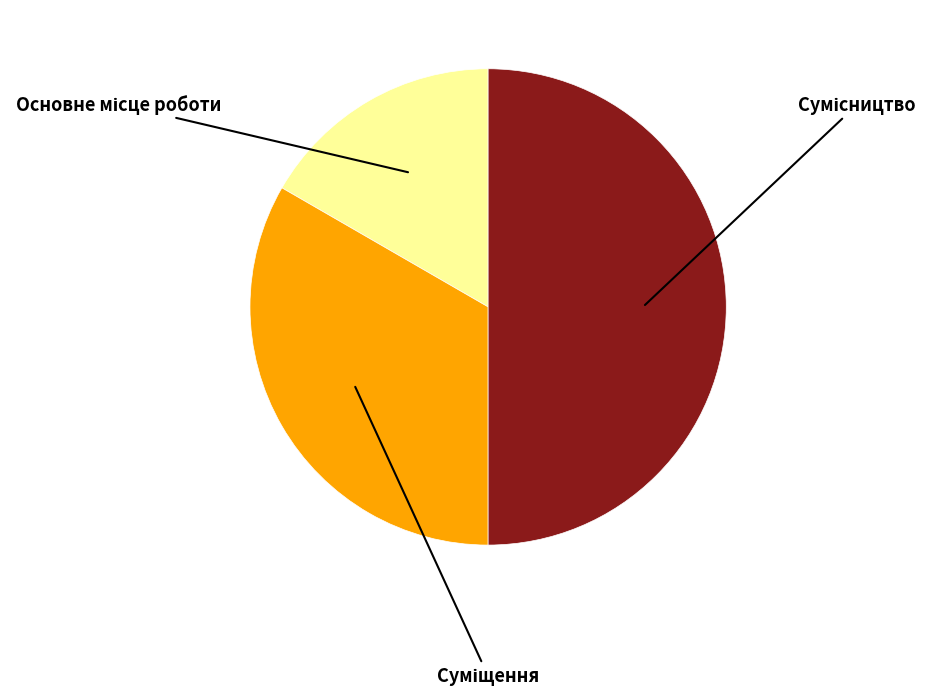

How many slices are in this pie chart?

3